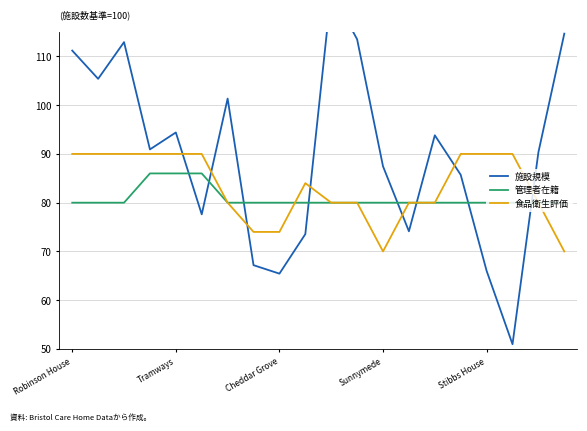

Reading left to right, list all the values displayed in this chart.

施設規模: 111.2	105.4	112.9	90.9	94.4	77.6	101.4	67.2	65.4	73.6	123.4	113.5	87.5	74.1	93.8	85.7	66.0	51.0	90.3	114.7
管理者在籍: 80.0	80.0	80.0	86.0	86.0	86.0	80.0	80.0	80.0	80.0	80.0	80.0	80.0	80.0	80.0	80.0	80.0	80.0	80.0	80.0
食品衛生評価: 90.0	90.0	90.0	90.0	90.0	90.0	80.0	74.0	74.0	84.0	80.0	80.0	70.0	80.0	80.0	90.0	90.0	90.0	80.0	70.0